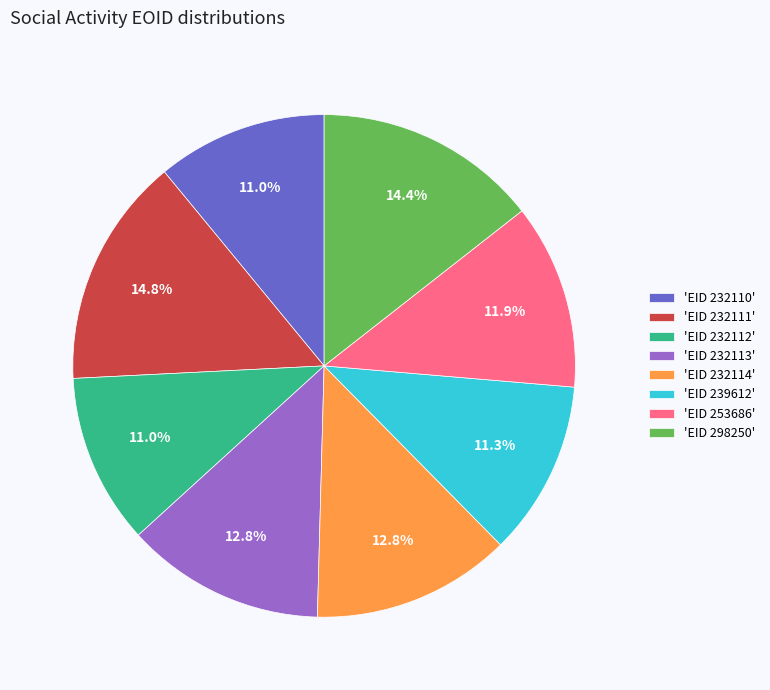

How many segments does this pie chart have?

8